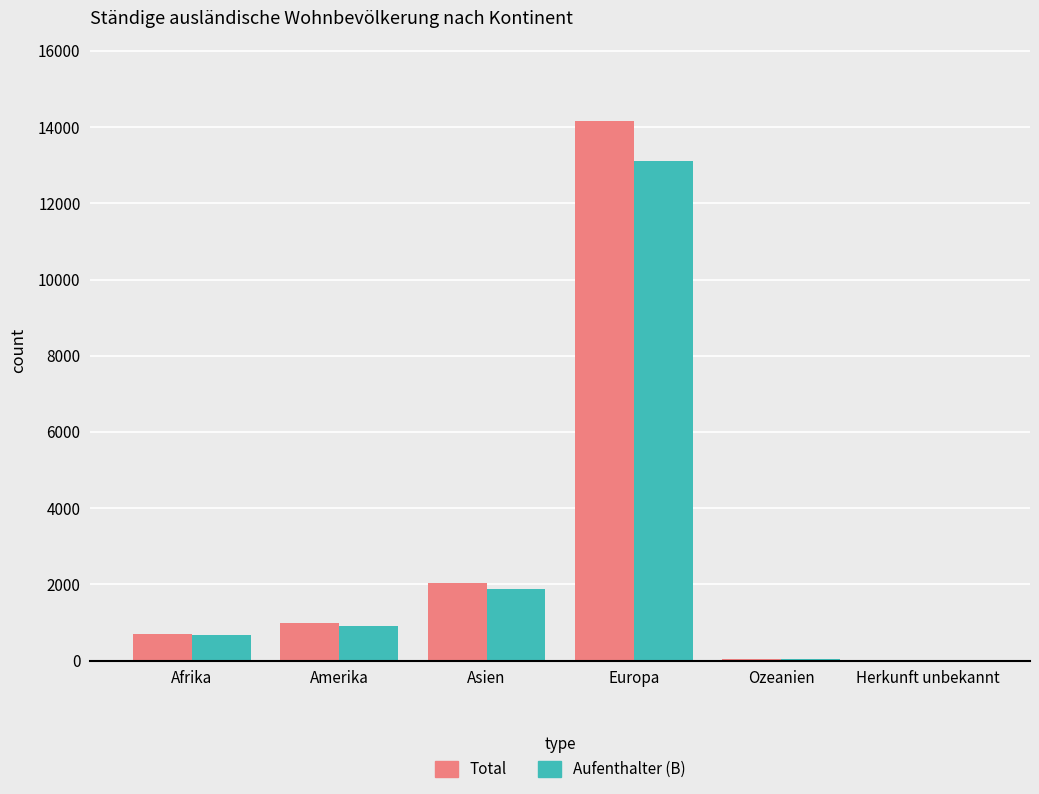

Is it true that Aufenthalter (B) equals 21 at Herkunft unbekannt?

True